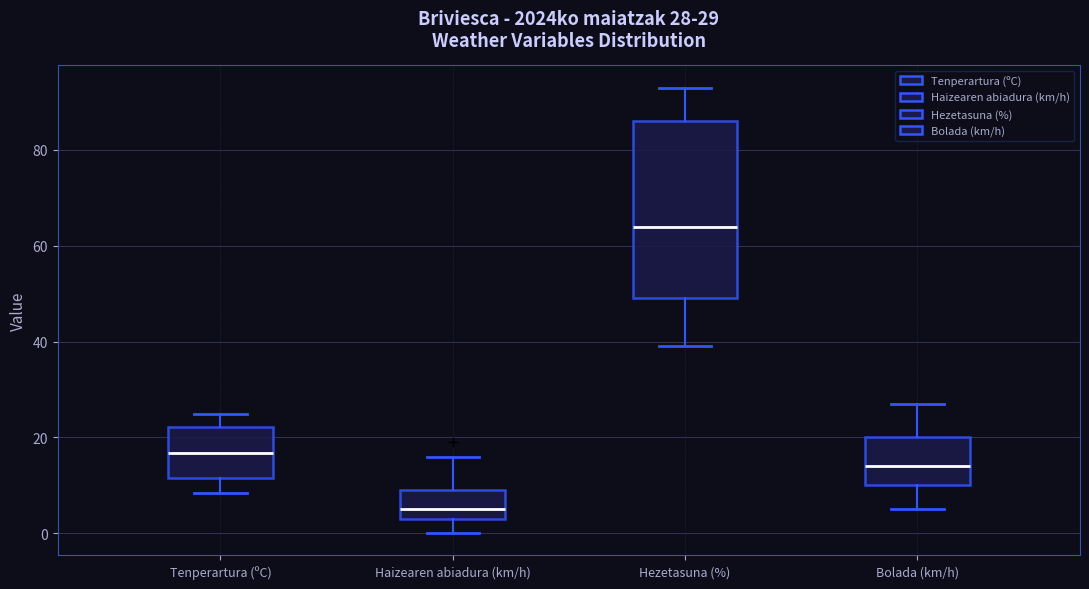

Which box is the tallest, from its lower edge to its upper edge?

Hezetasuna (%)